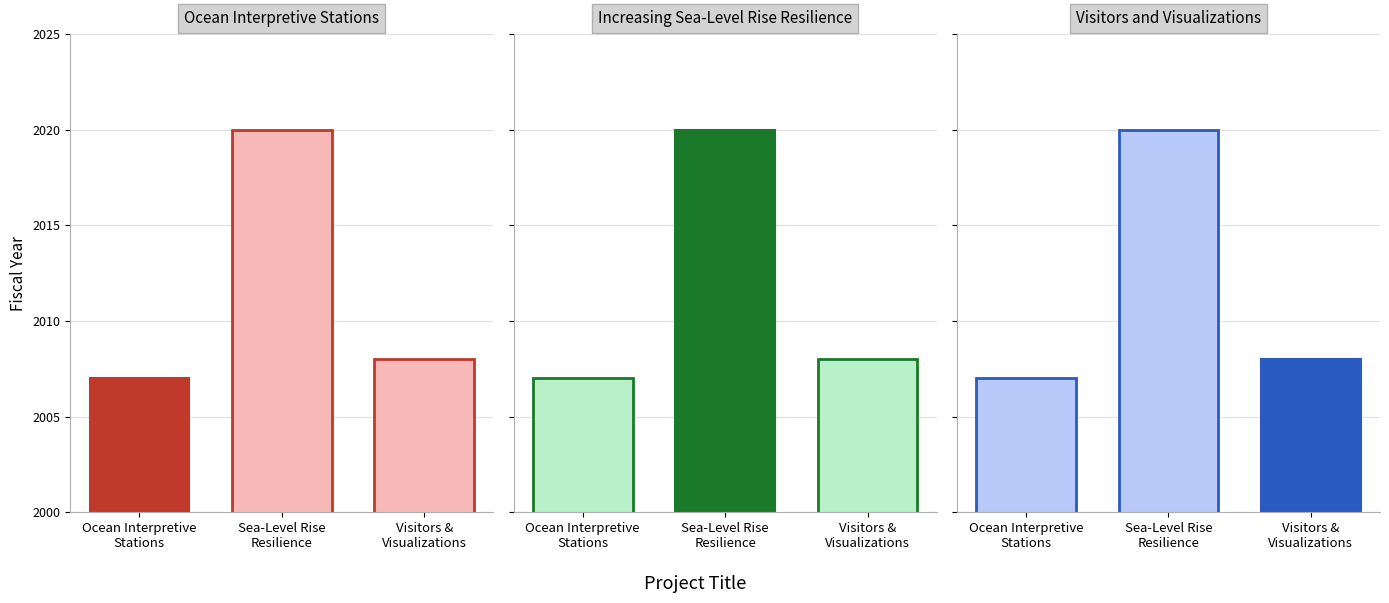

Between Ocean Interpretive
Stations and Visitors and
Visualizations, which series saw the biggest shift?

Ocean Interpretive Stations